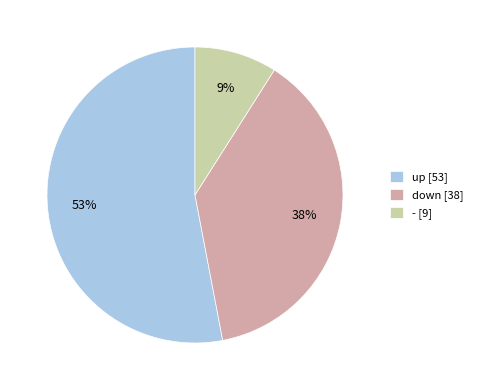

Is there a majority slice in this chart?

Yes